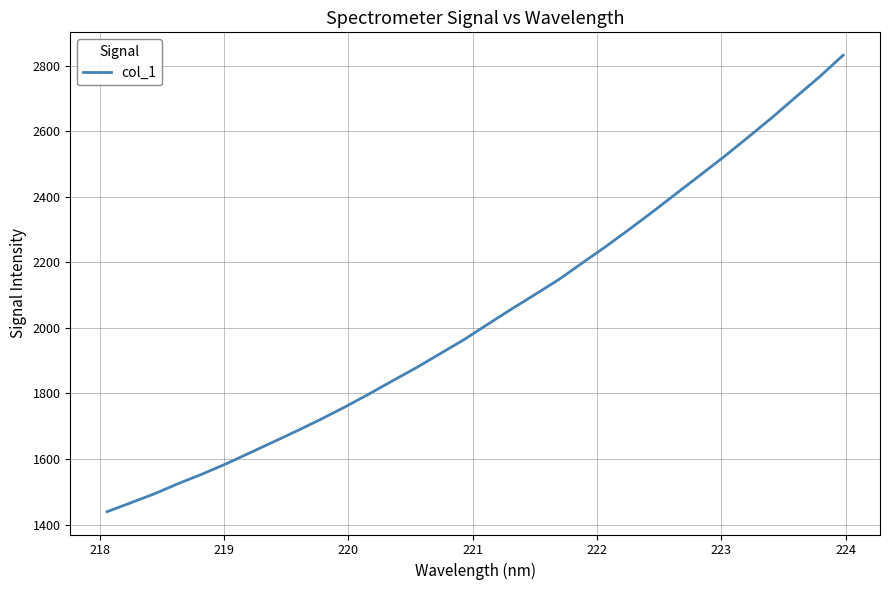

What is the minimum value shown in the chart?

1439.3